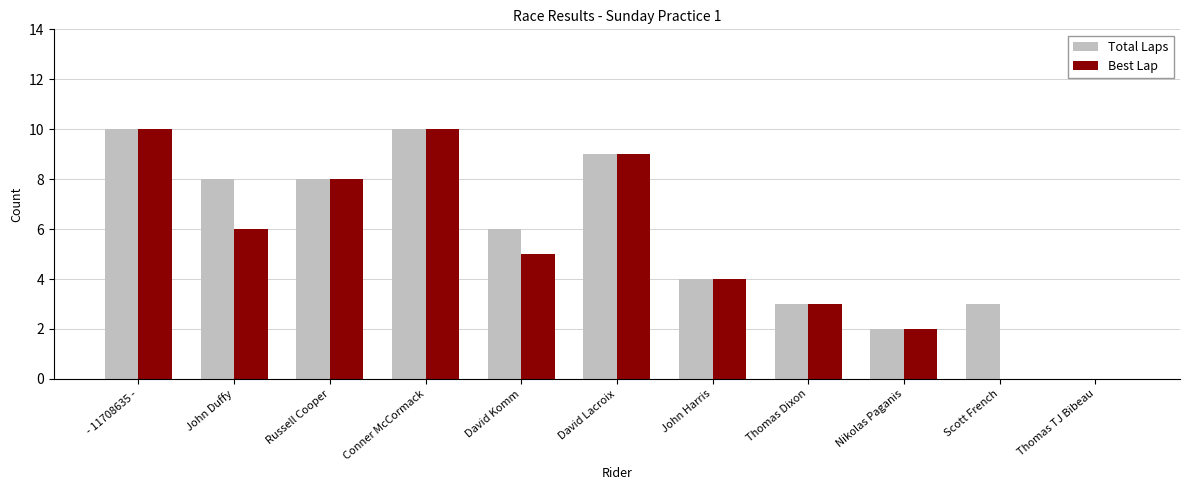

The Best Lap series shows 10 at - 11708635 -. True or false?

True